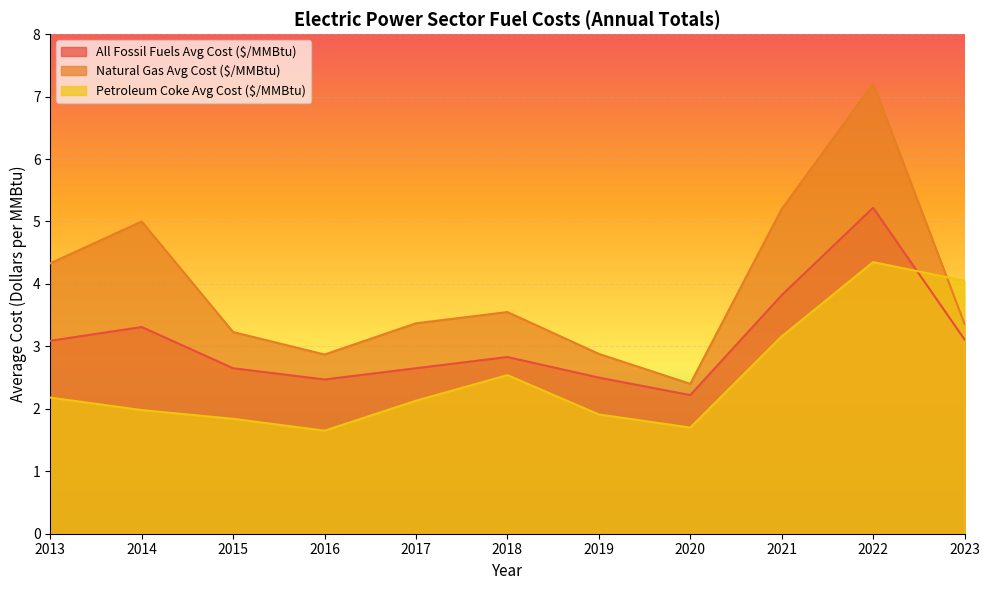

Rank the series at 2022 from lowest to highest value.

Petroleum Coke Avg Cost ($/MMBtu), All Fossil Fuels Avg Cost ($/MMBtu), Natural Gas Avg Cost ($/MMBtu)